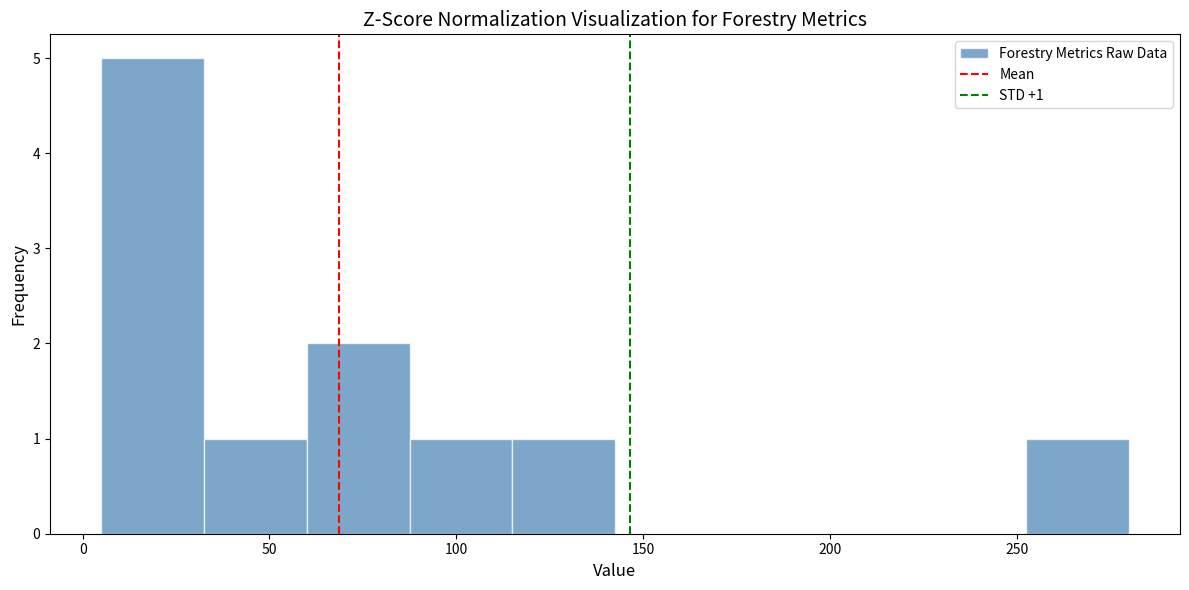

Which range on the x-axis has the tallest bar?

5.0 to 32.5